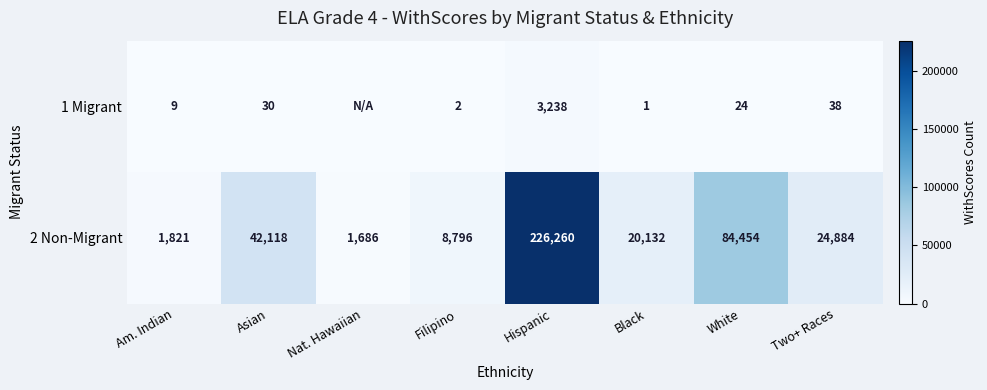

Rank the series at Filipino from highest to lowest value.

2 Non-Migrant, 1 Migrant